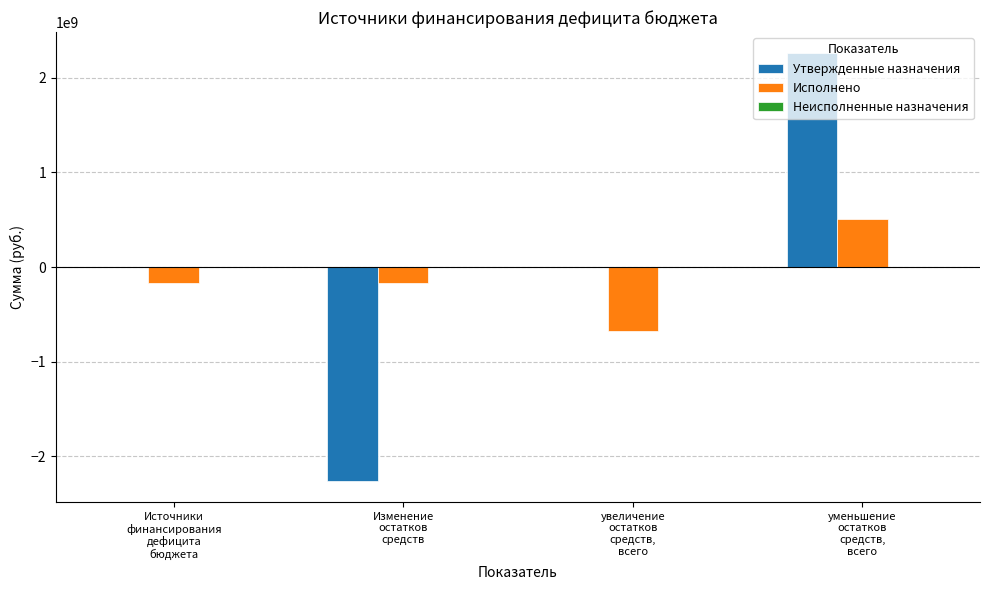

What is the maximum value shown in the chart?

2255734308.0